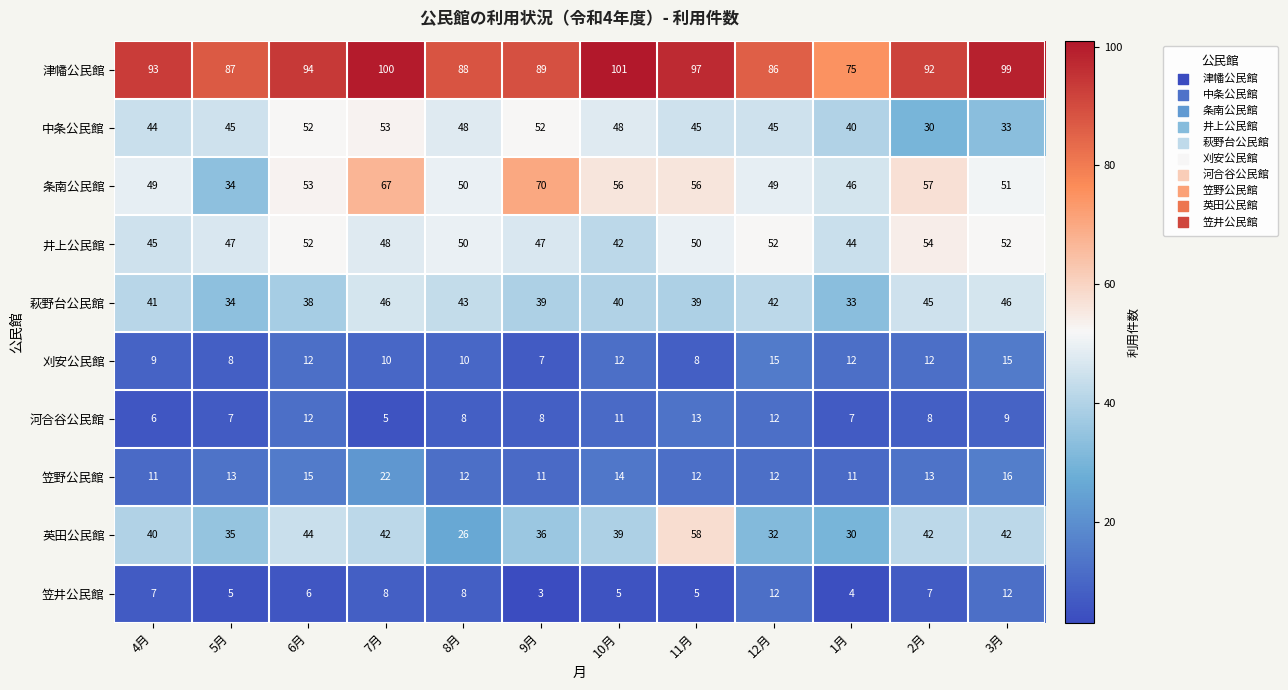

Count the number of categories in the chart.

12